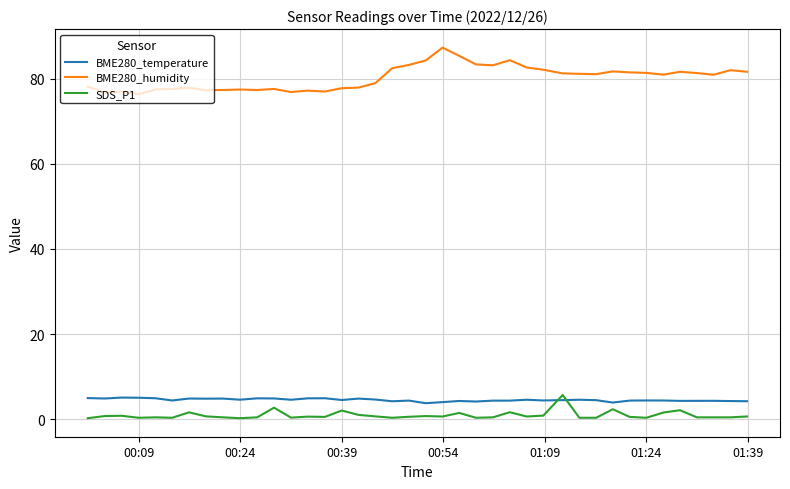

Which series has the largest total across all categories?

BME280_humidity